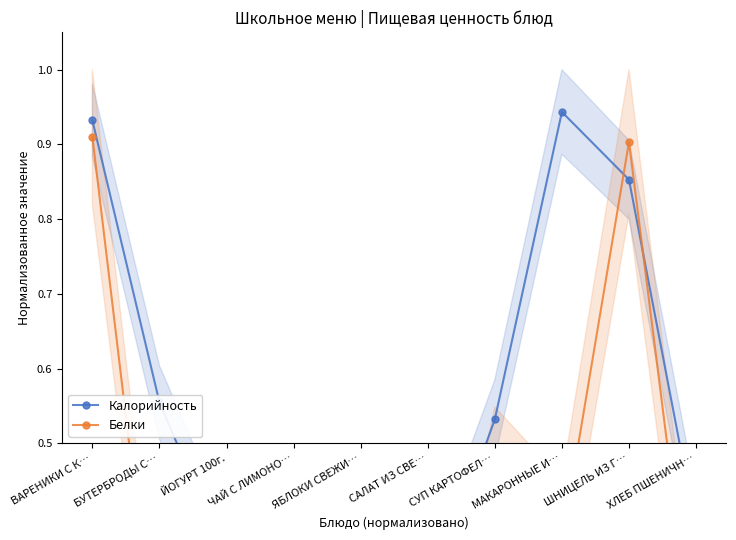

Is it true that Калорийность equals 0.3 at ЙОГУРТ 100г.?

True